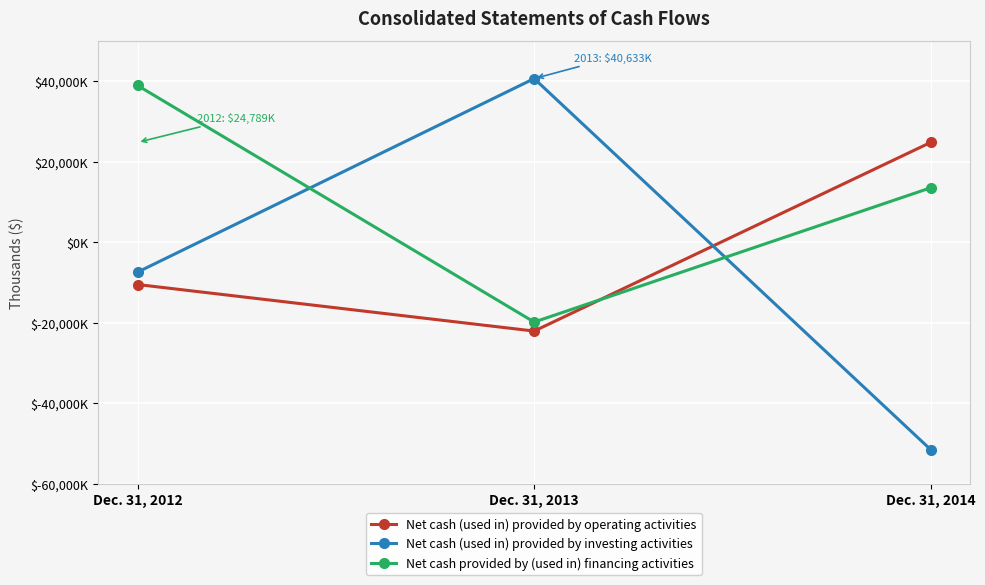

Is this an area chart (filled region under the line)?

No